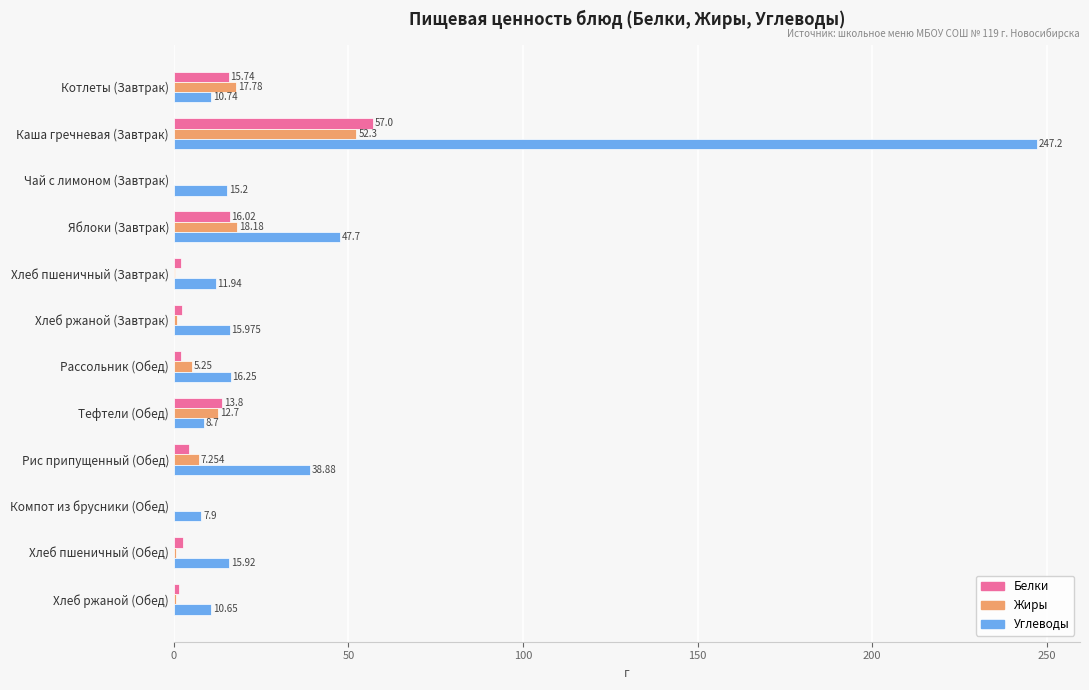

Is the value of Жиры at Яблоки (Завтрак) greater than the value of Белки at Каша гречневая (Завтрак)?

No